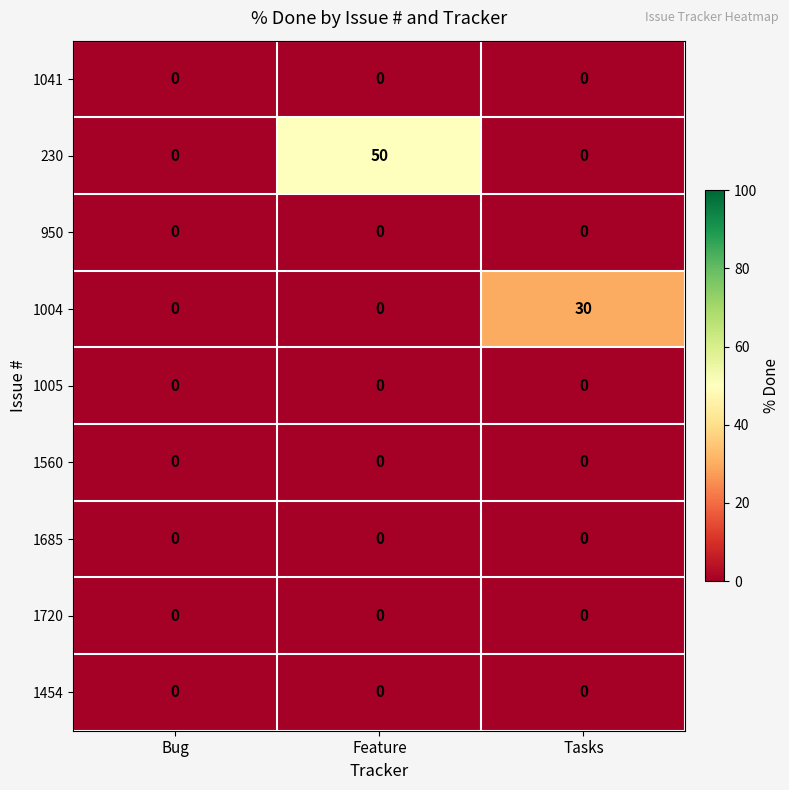

Count the 1004 values in the range 0 to 30.

3